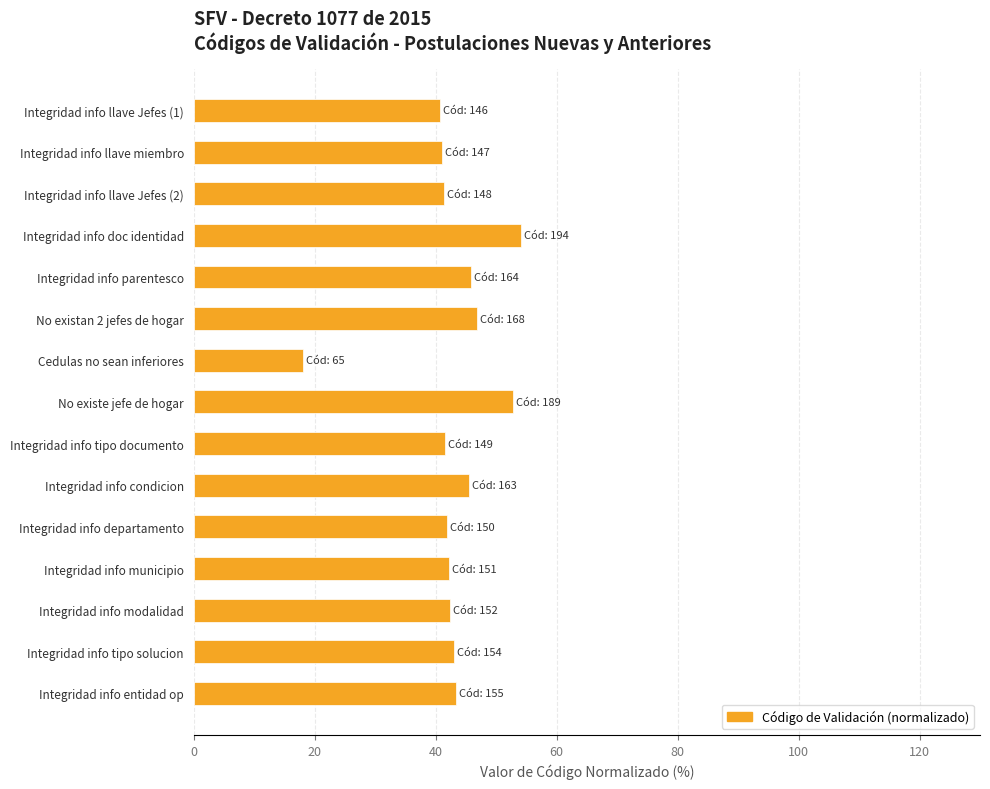

What is the value of the 9th bar from the top?

41.6